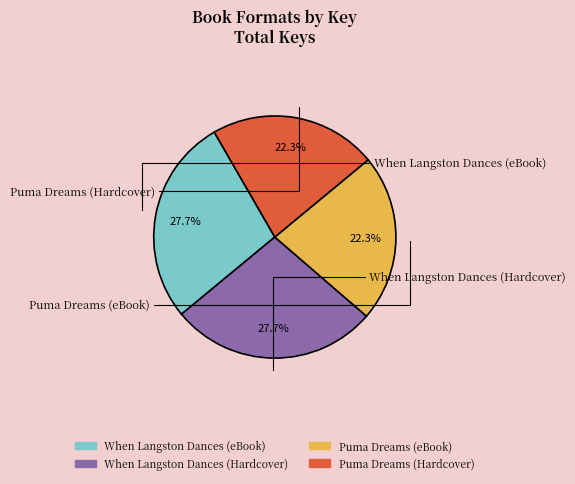

Approximately how many times larger is the value at When Langston Dances (eBook) compared to Puma Dreams (Hardcover)?

1.2